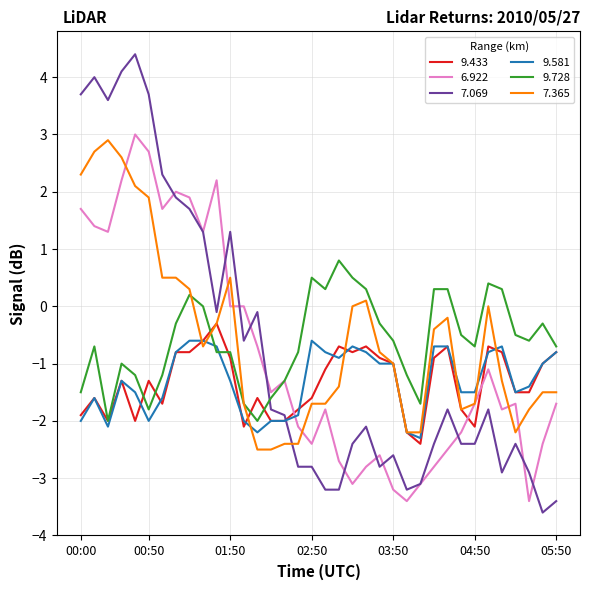

What is the difference between the maximum and second lowest values in the 7.365 series?

5.4